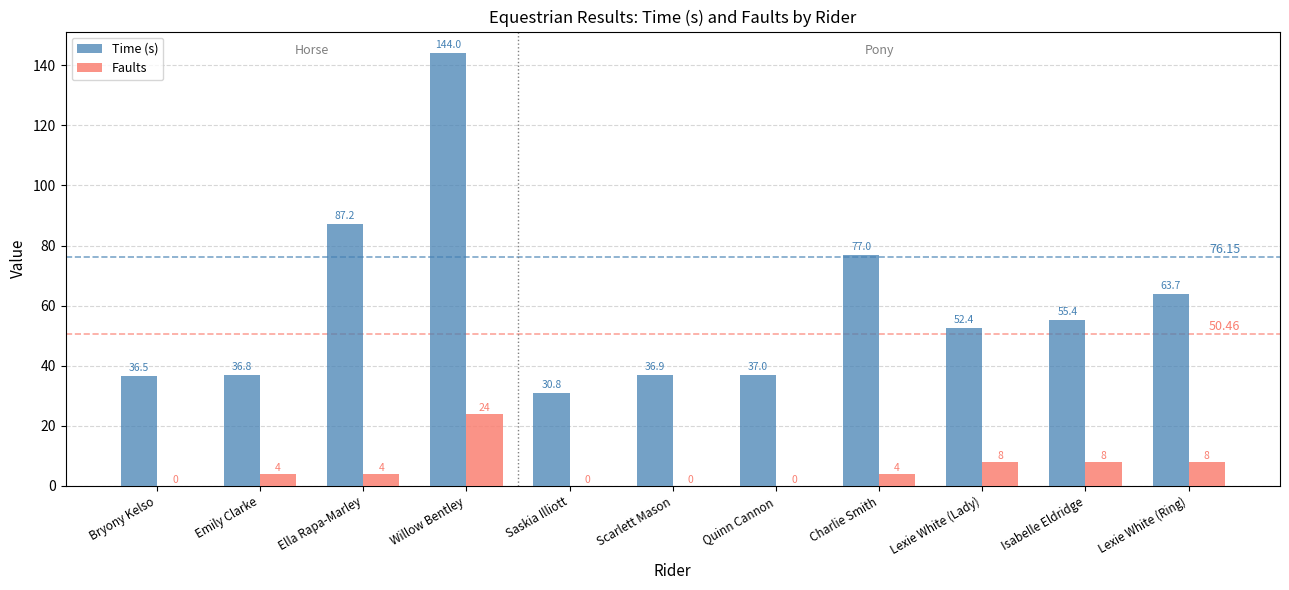

Are the bars grouped side by side (vs. stacked)?

Yes